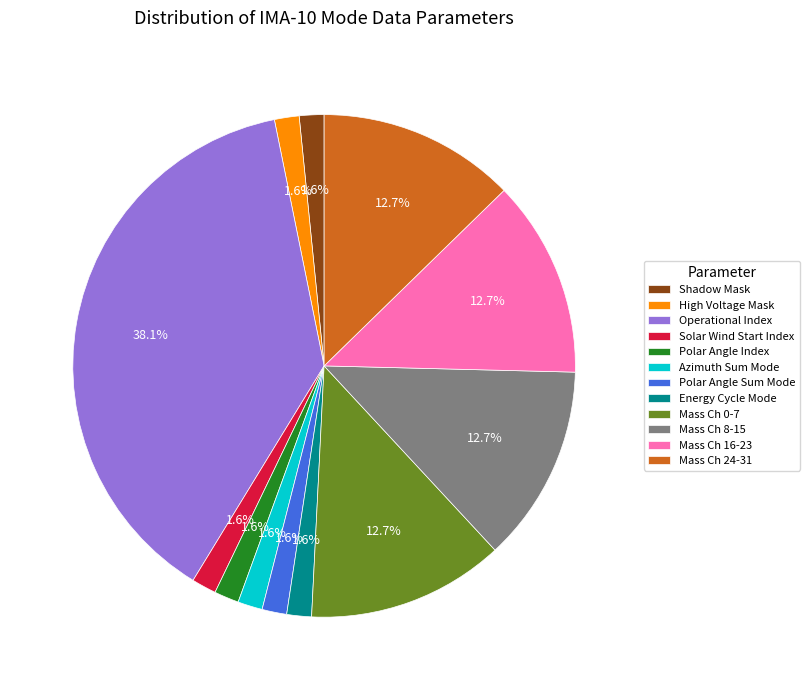

Which category has the biggest portion of the pie?

Operational Index